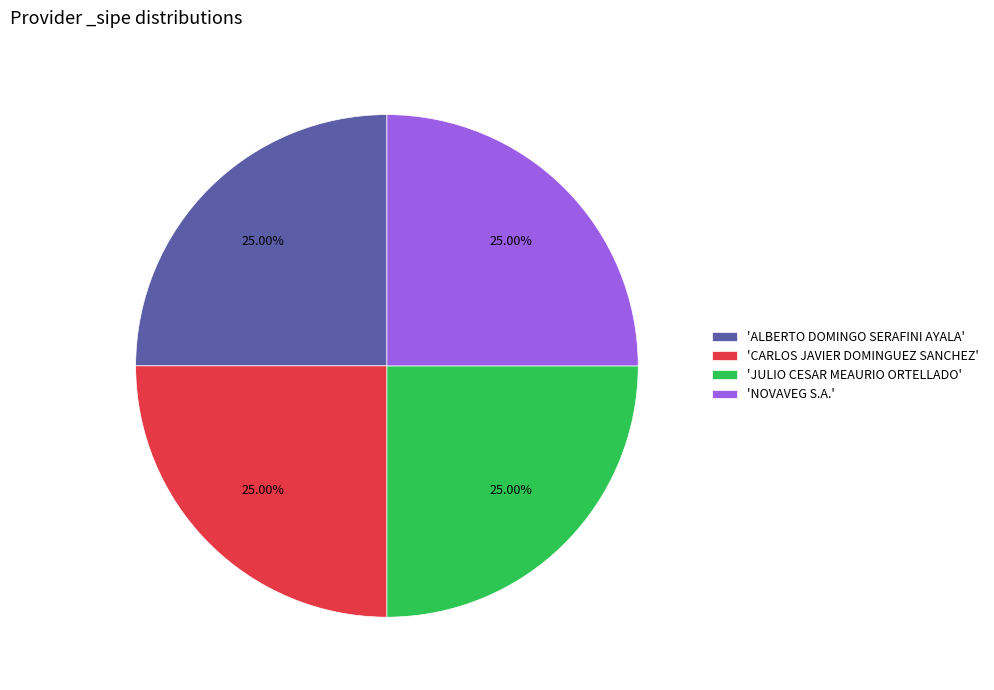

How many segments does this pie chart have?

4